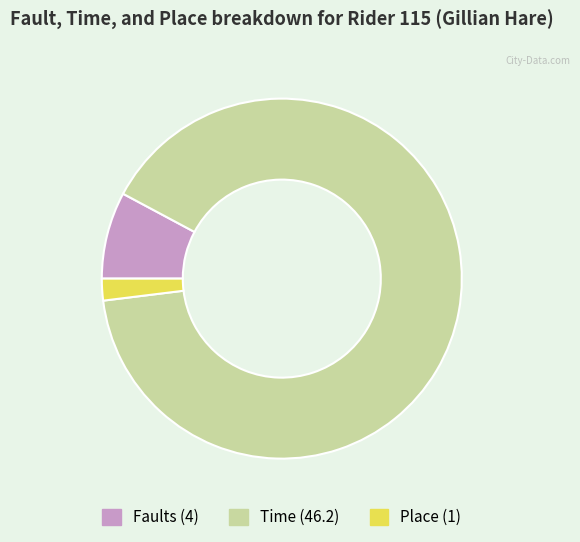

Rank the categories by value from highest to lowest.

Time (46.2), Faults (4), Place (1)